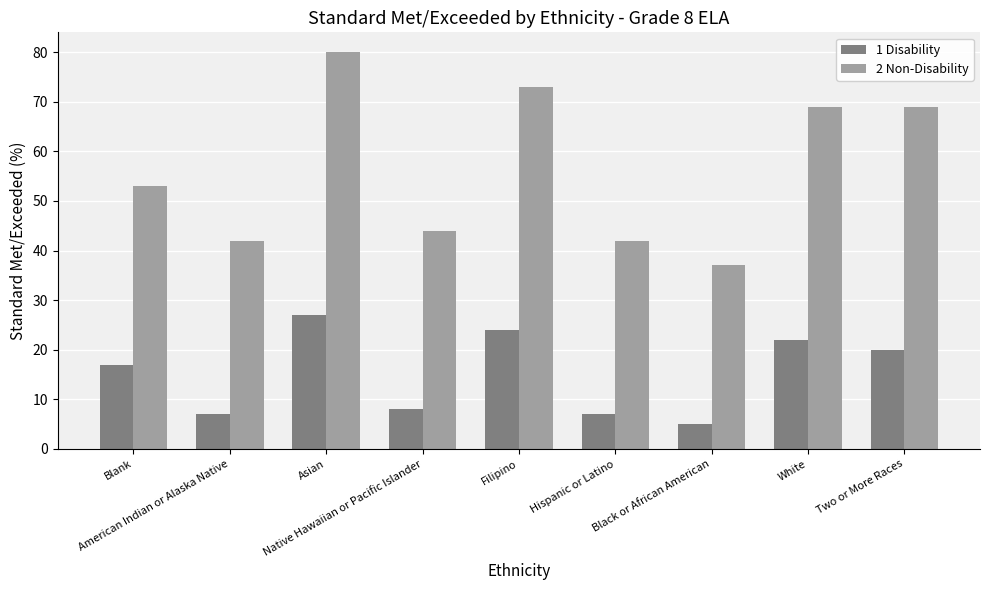

How many data points in 1 Disability are less than 17?

4